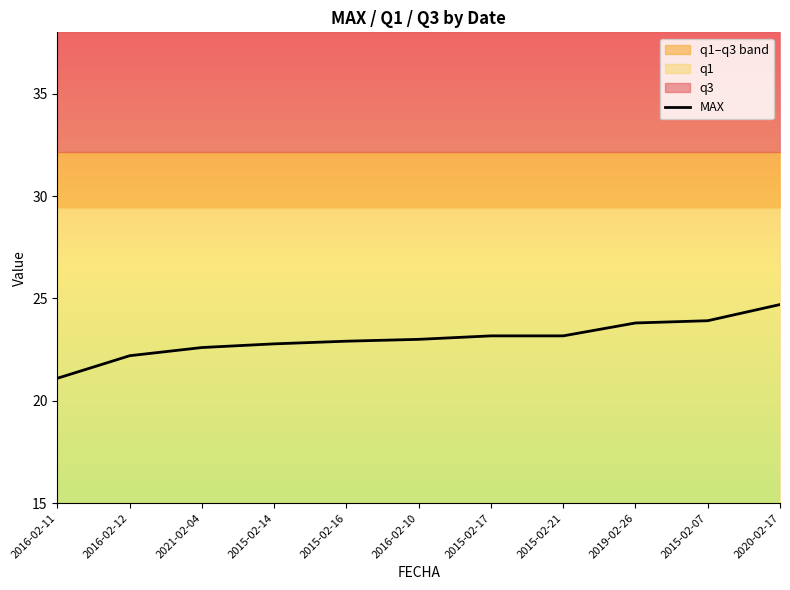

Reading left to right, extract all data points from this chart.

21.1	22.2	22.6	22.8	22.9	23.0	23.2	23.2	23.8	23.9	24.7